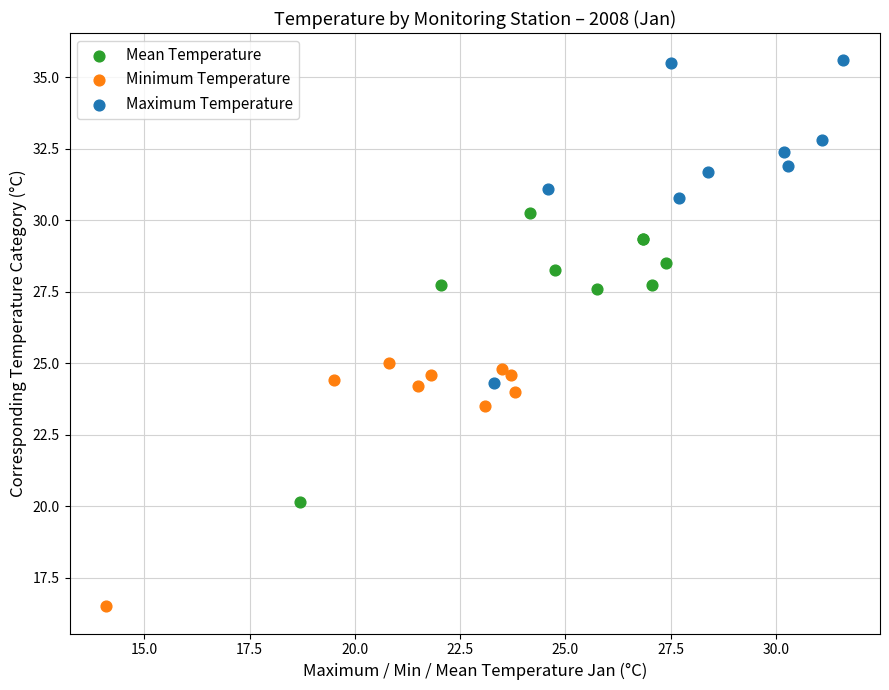

Which series contains the highest Y value?

Maximum Temperature